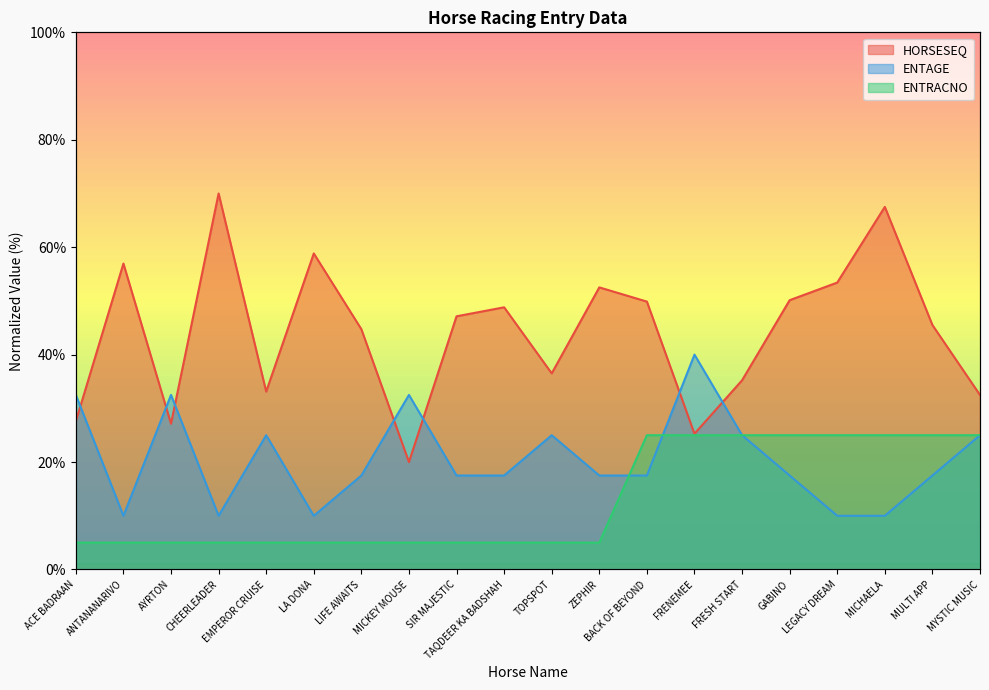

List the labels in order of HORSESEQ value, smallest first.

MICKEY MOUSE, FRENEMEE, AYRTON, ACE BADRAAN, MYSTIC MUSIC, EMPEROR CRUISE, FRESH START, TOPSPOT, LIFE AWAITS, MULTI APP, SIR MAJESTIC, TAQDEER KA BADSHAH, BACK OF BEYOND, GABINO, ZEPHIR, LEGACY DREAM, ANTANANARIVO, LA DONA, MICHAELA, CHEERLEADER